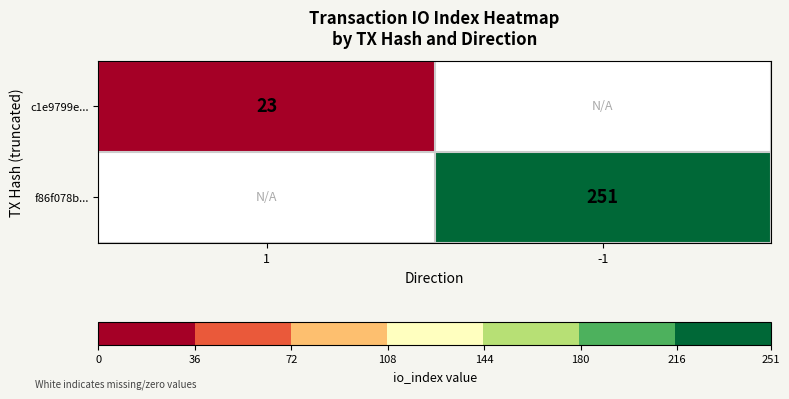

Is it true that f86f078b... equals 154 at -1?

False